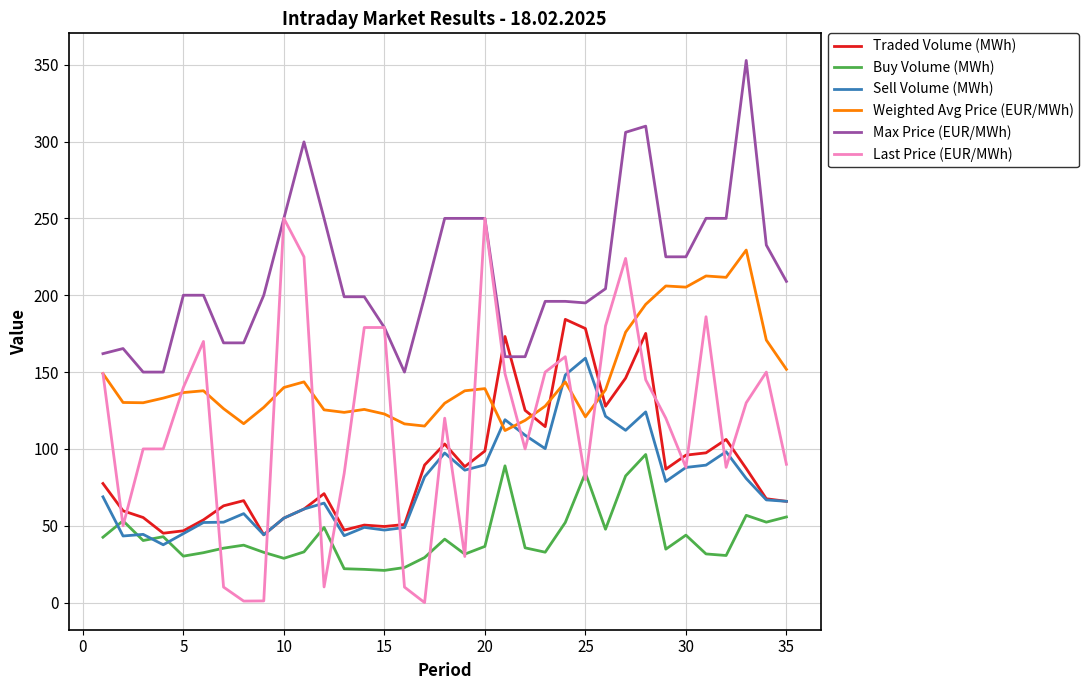

How many intersections are there between Weighted Avg Price (EUR/MWh) and Traded Volume (MWh)?

4